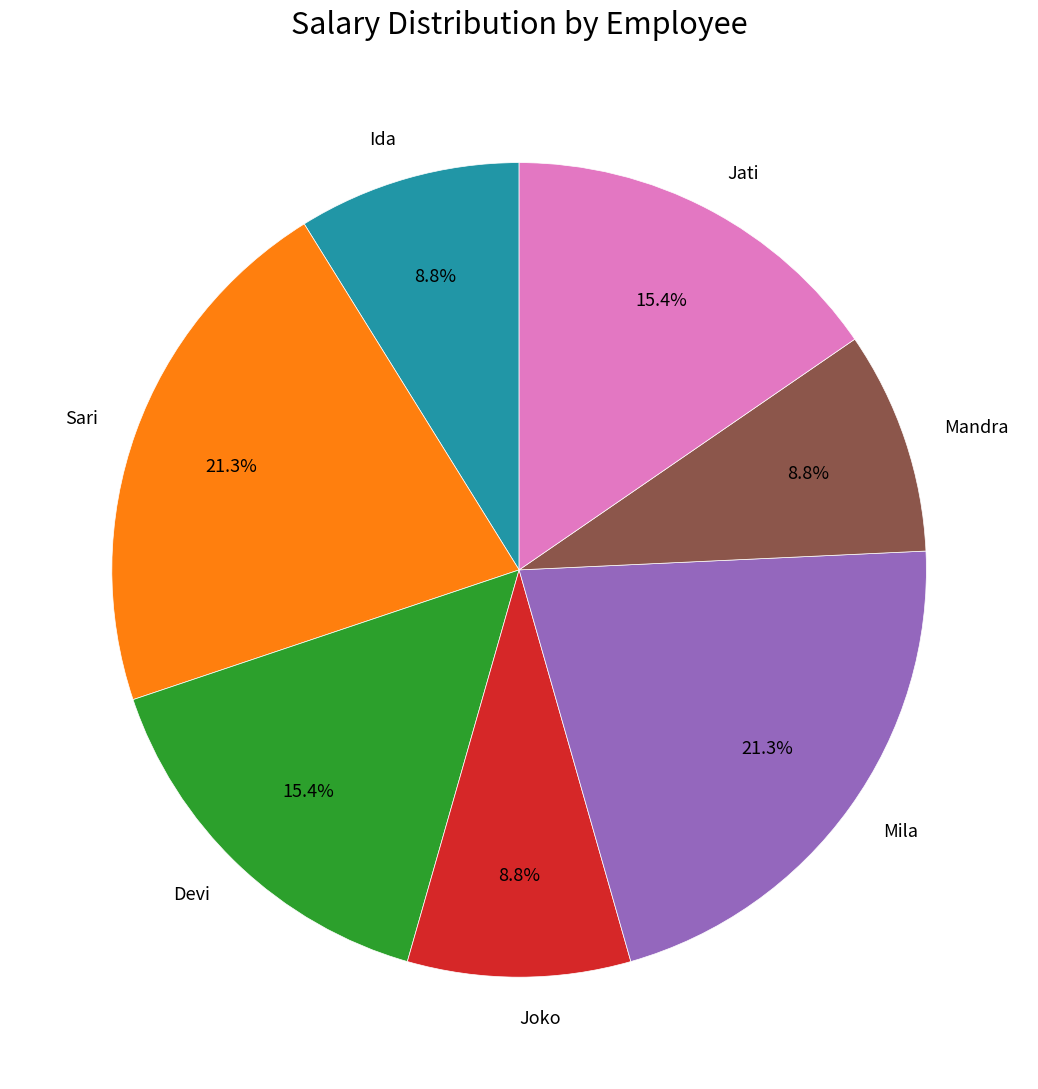

Is there any slice that represents more than half of the pie?

No